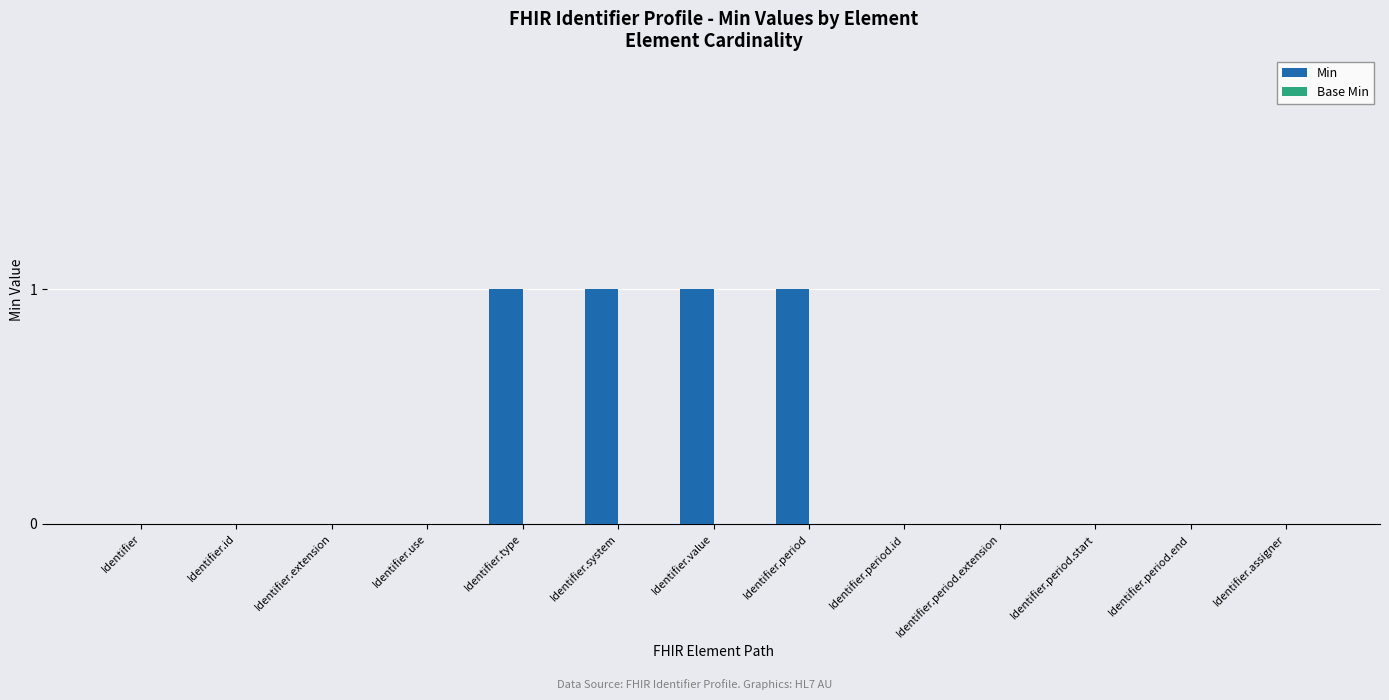

What is the sum of all values?

4